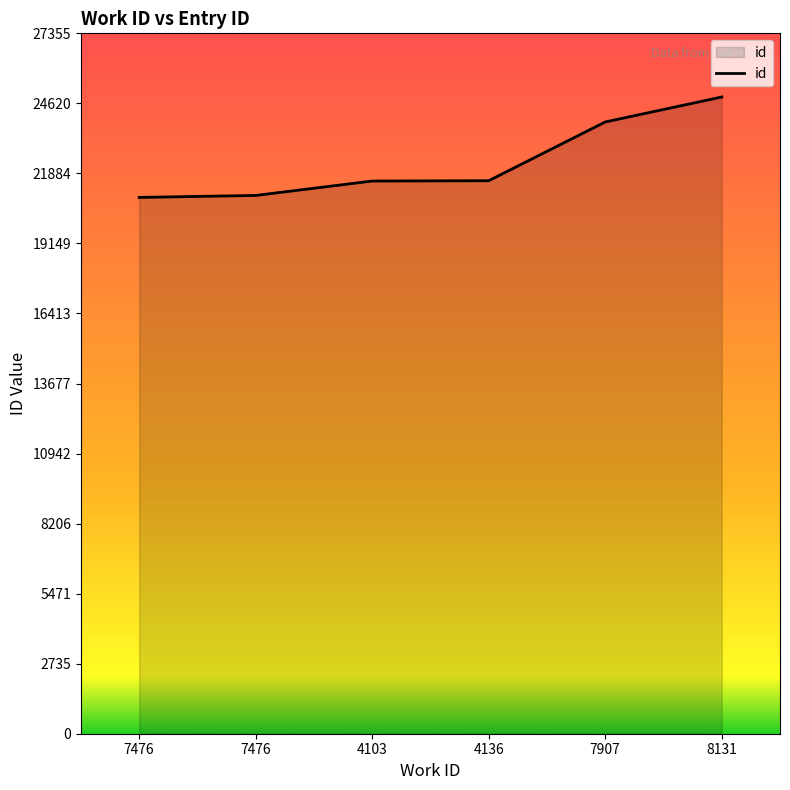

List the labels in order of value, smallest first.

7476, 7476, 4103, 4136, 7907, 8131